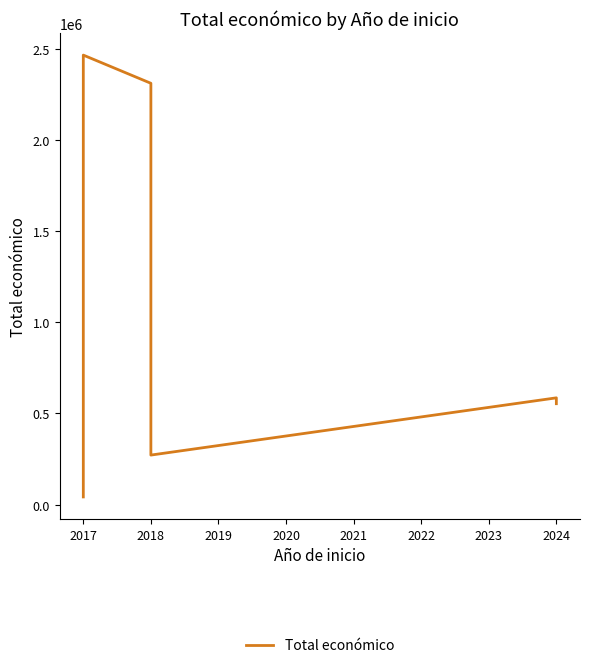

Is it true that the value at 2017 is 3575440?

False